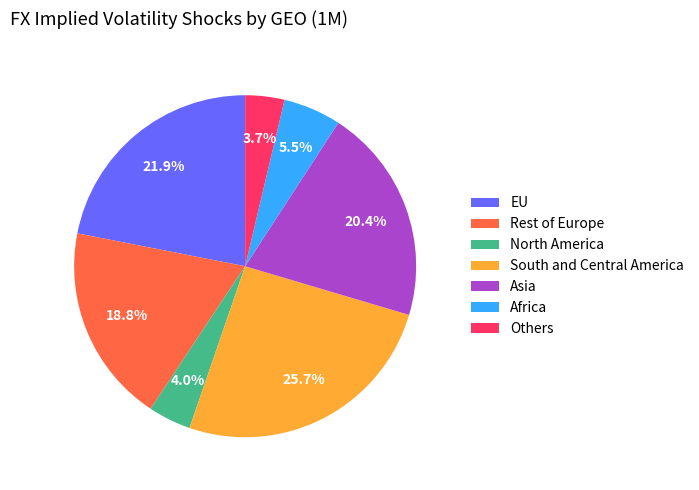

Is there any slice that represents more than half of the pie?

No